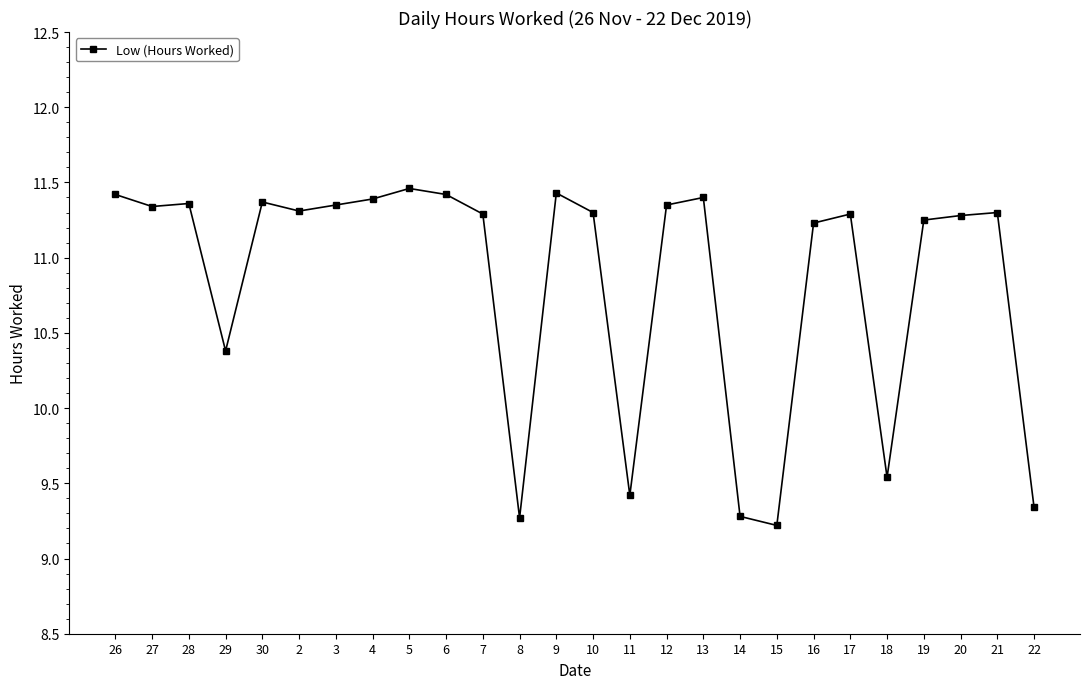

What is the sum of the values at 7 and 21?

22.6